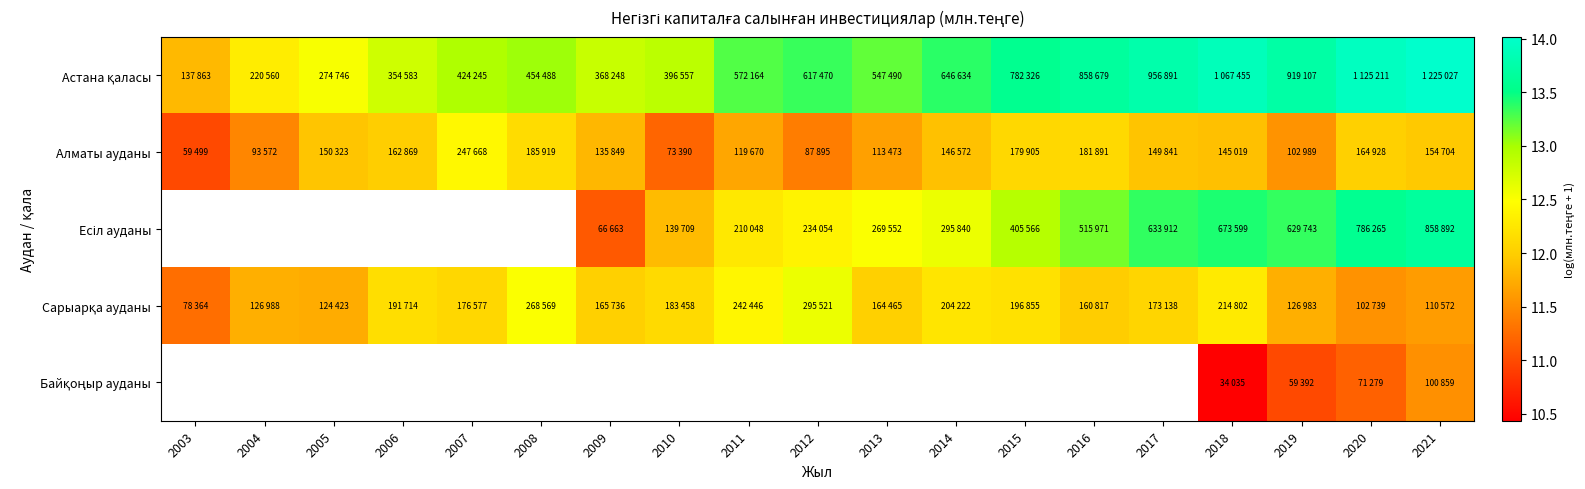

True or false: Алматы ауданы has a value of 11.9 at 2021.

True